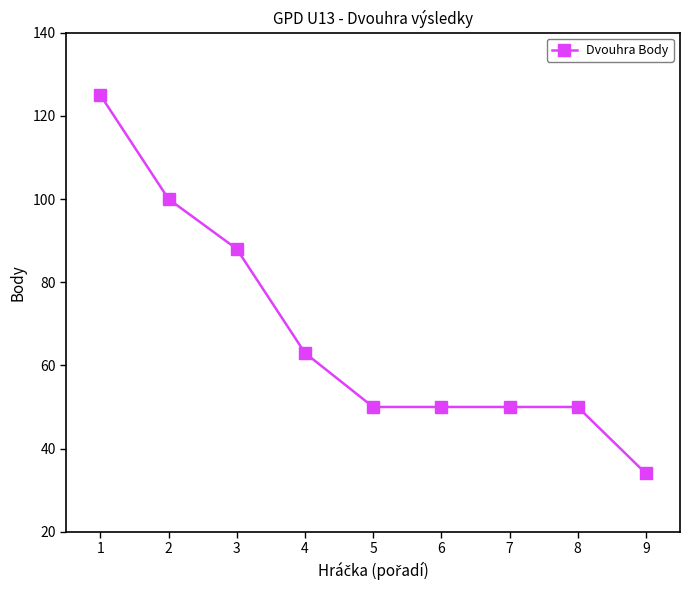

True or false: the data shows 16 at 6.

False